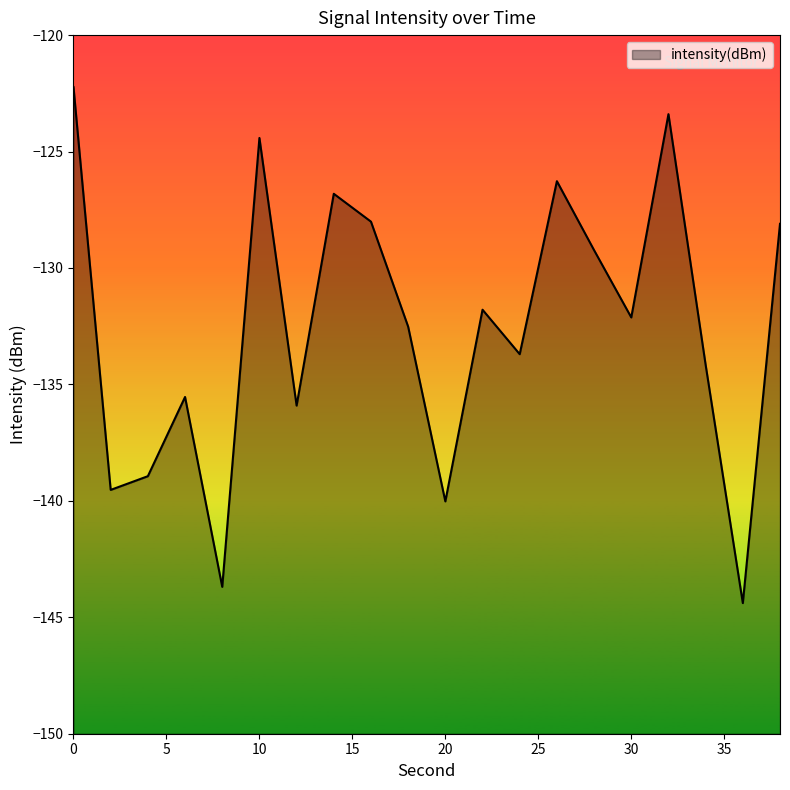

Read the value at 8.

-143.7